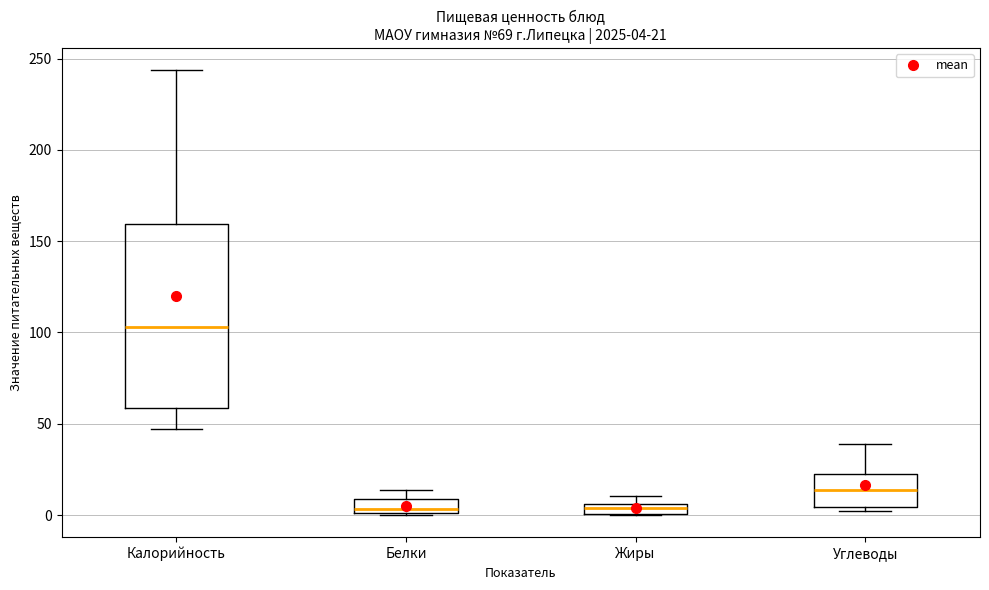

Which box is the tallest, from its lower edge to its upper edge?

Калорийность